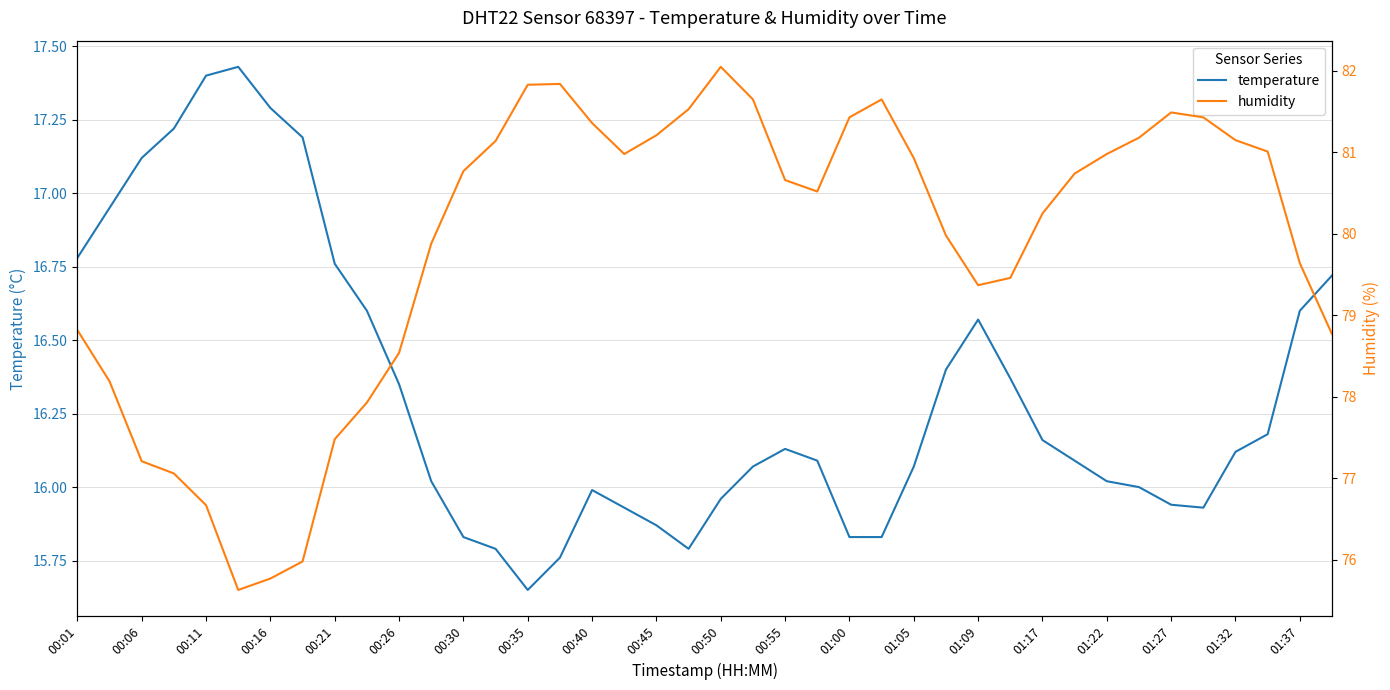

The value of temperature at 00:40 is 28.1. True or false?

False